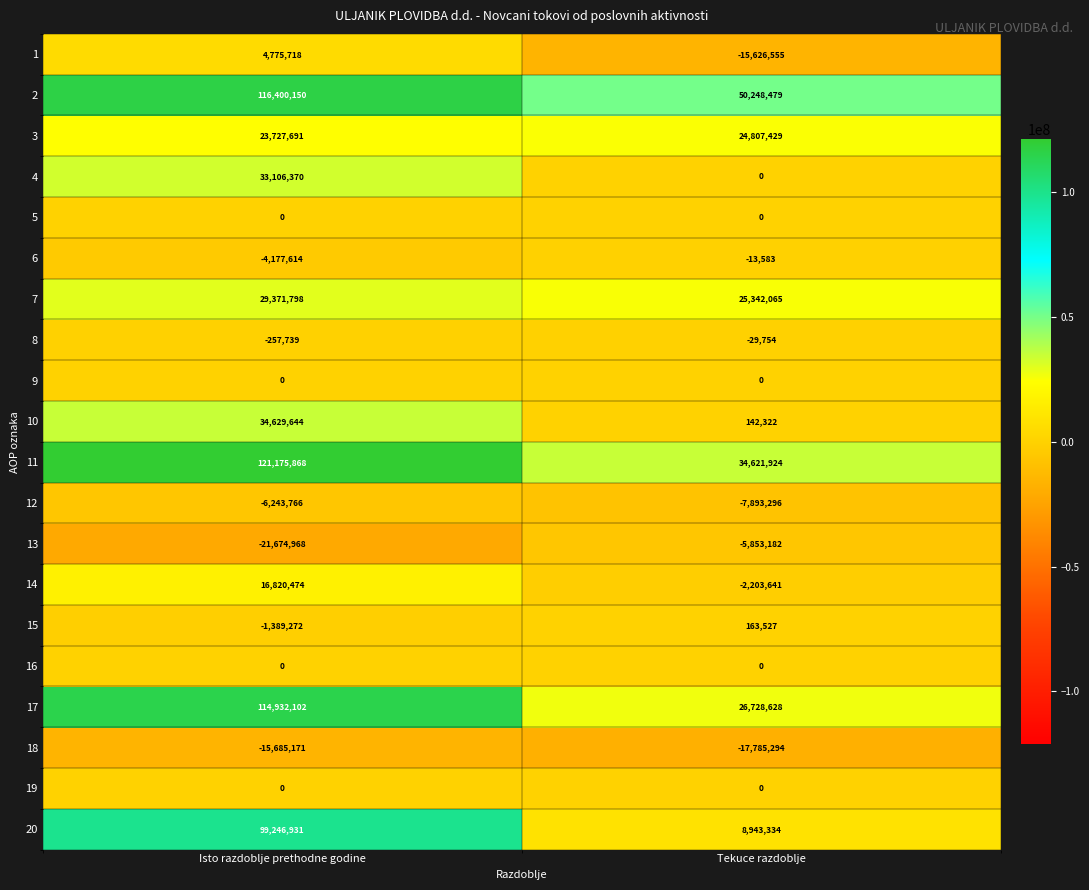

Is it true that 14 equals -2203641 at Tekuce razdoblje?

True